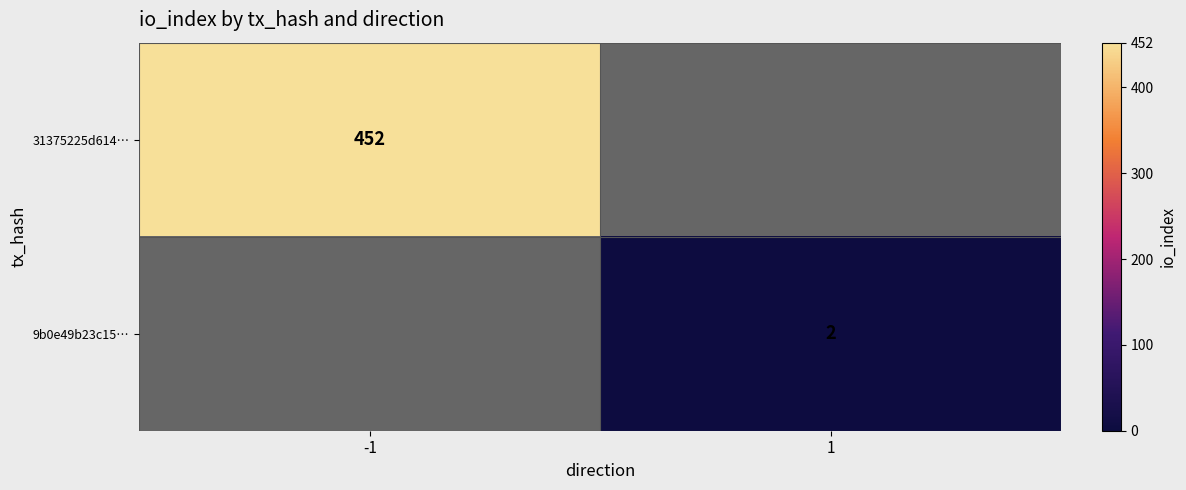

The 9b0e49b23c15… series shows 4 at 1. True or false?

False